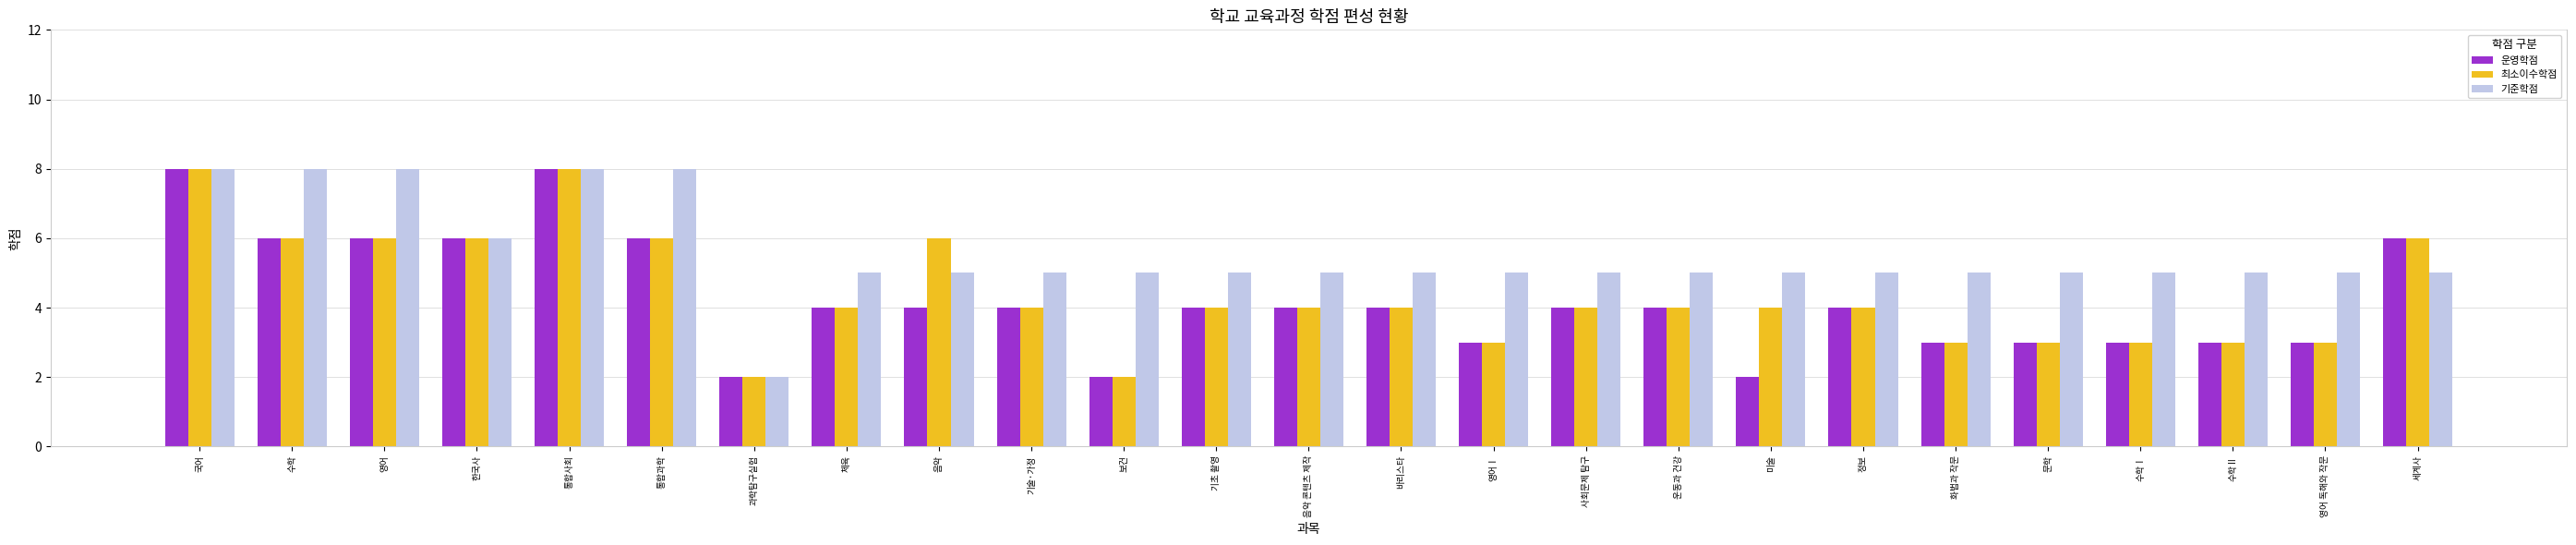

What is the sum of all 최소이수학점 values?

110